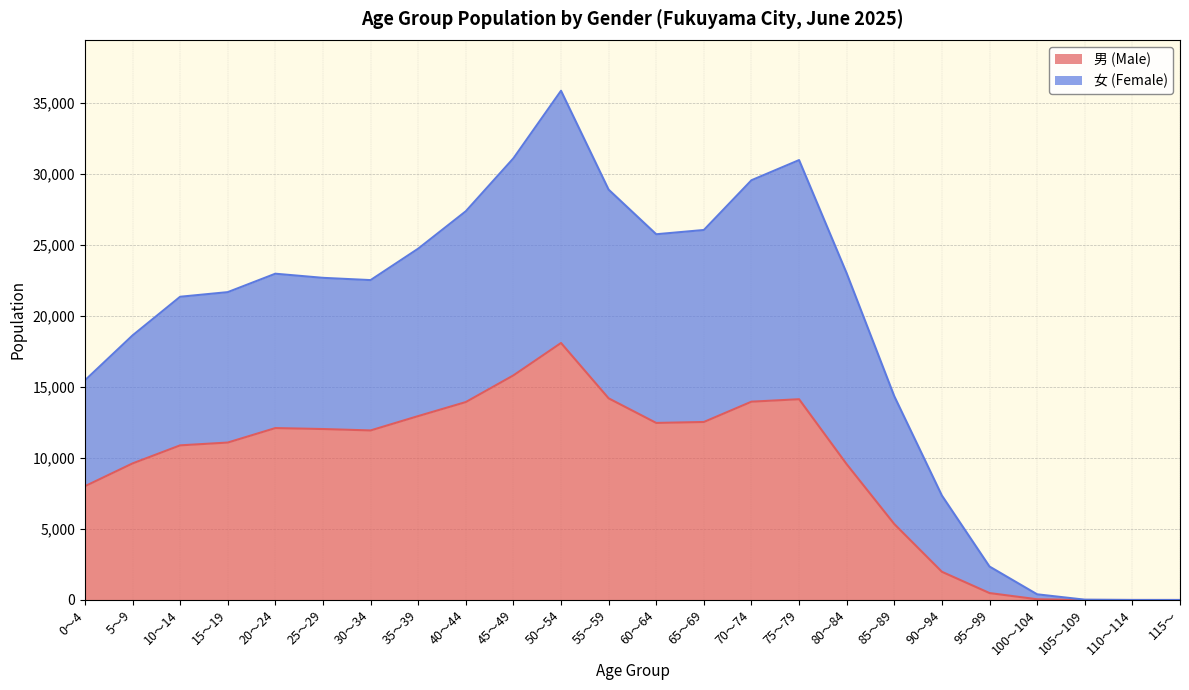

What is the highest value of the 男 (Male) series?

18089